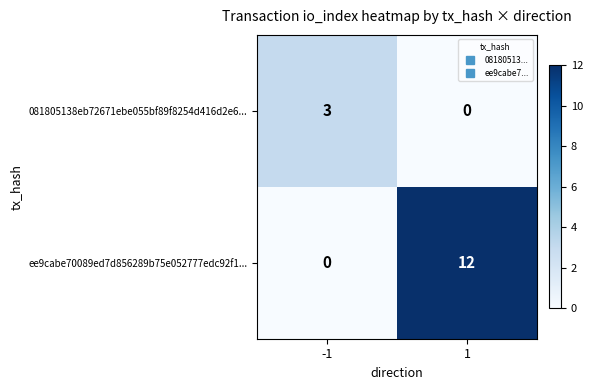

What is the difference between the 081805138eb72671ebe055bf89f8254d416d2e6... values at -1 and 1?

3